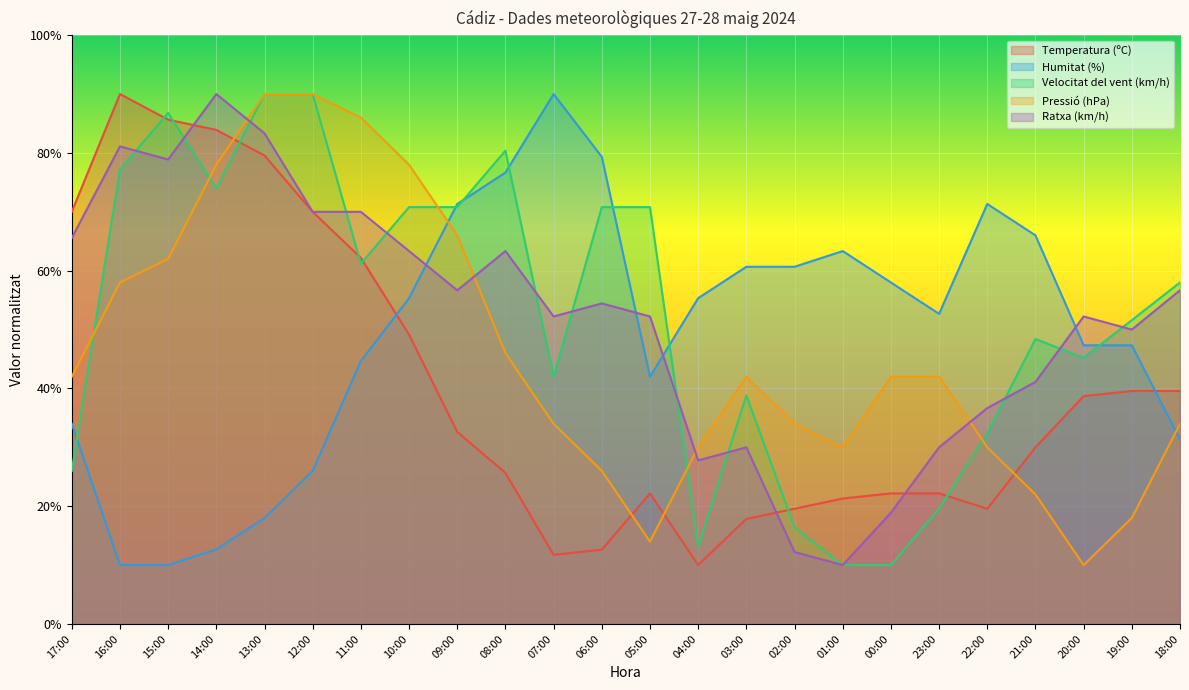

Which has a higher value, 05:00 or 19:00?

19:00